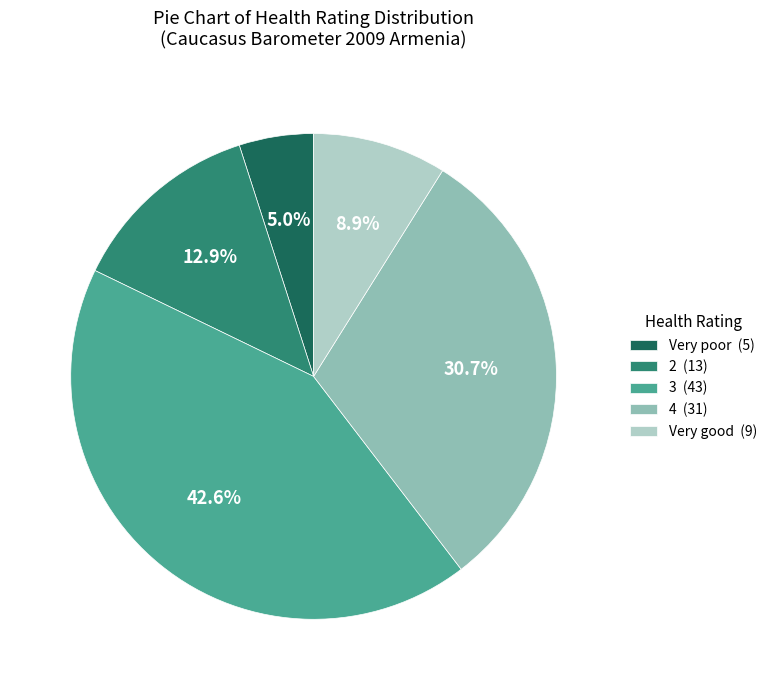

Rank the categories by value from lowest to highest.

Very poor, Very good, 2, 4, 3